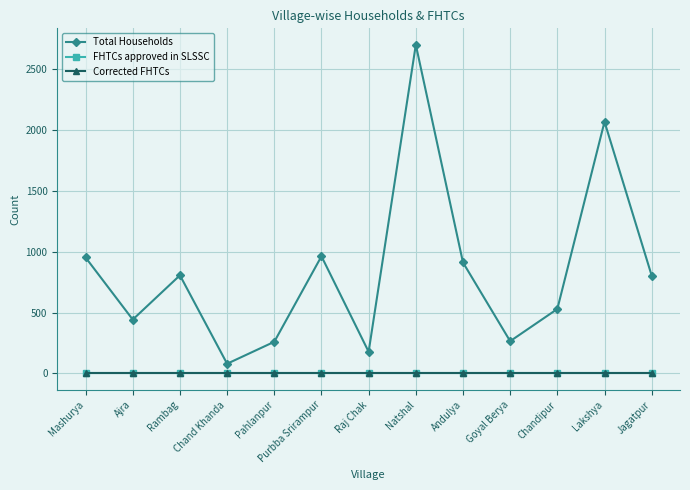

Reading right to left, what are all the values shown in this chart?

Total Households: 802	2064	529	265	910	2695	178	961	260	80	805	442	951
FHTCs approved in SLSSC: 0	0	0	0	0	0	0	0	0	0	0	0	0
Corrected FHTCs: 0	0	0	0	0	0	0	0	0	0	0	0	0